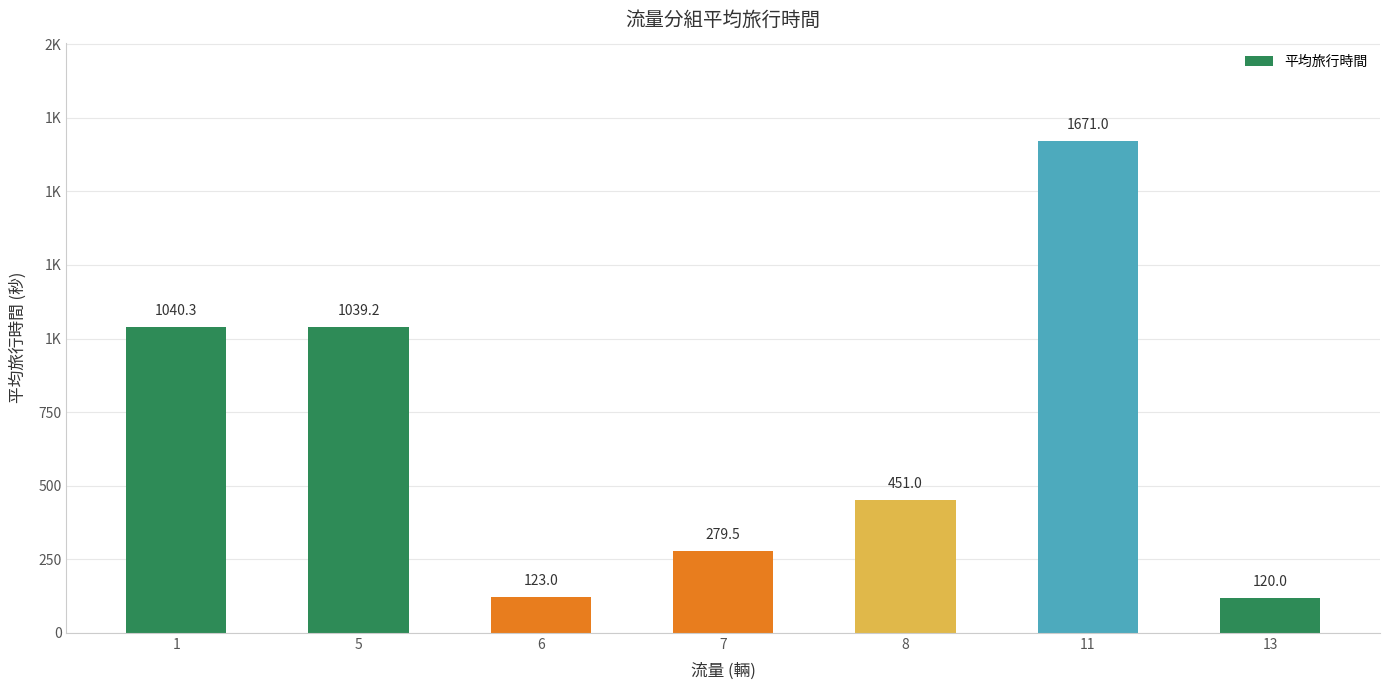

The chart shows a value of 2650.8 at 11. True or false?

False